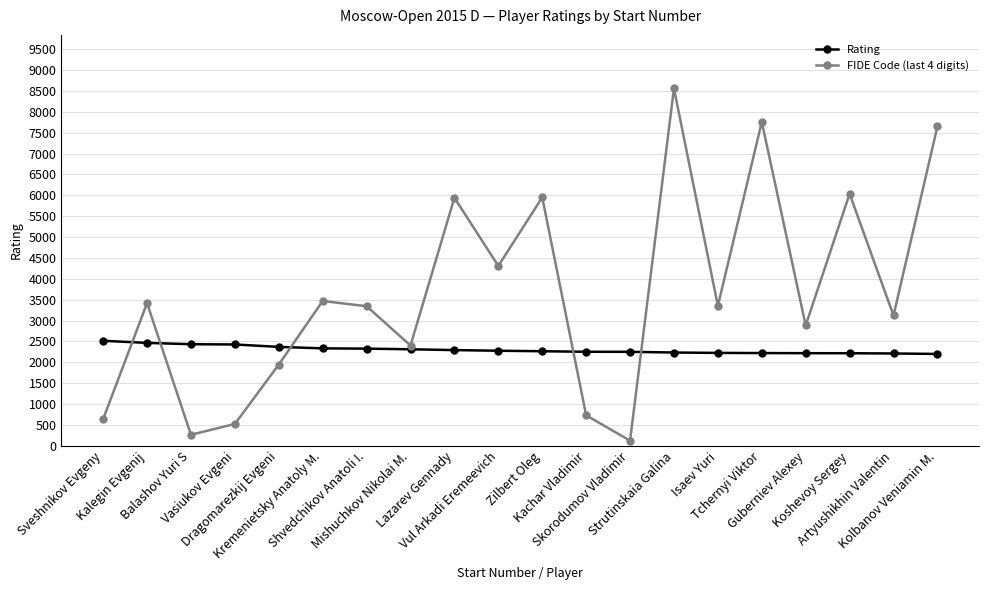

What is the difference between the highest and lowest values at Vul Arkadi Eremeevich?

2031